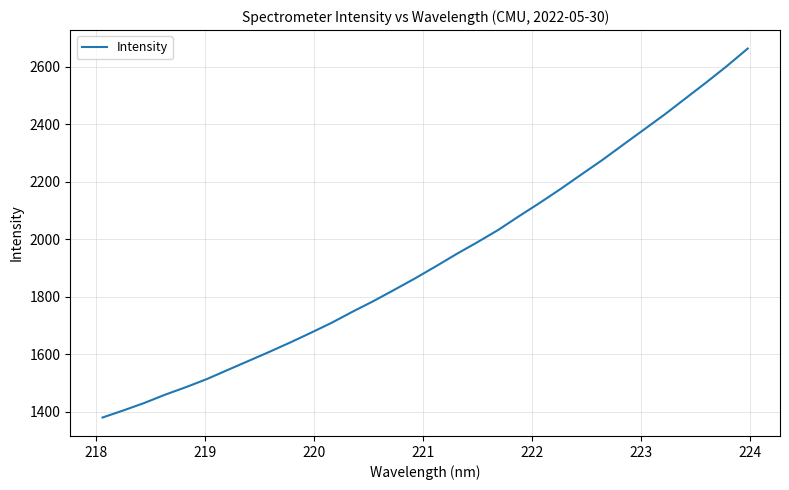

What is the maximum value shown in the chart?

2662.7